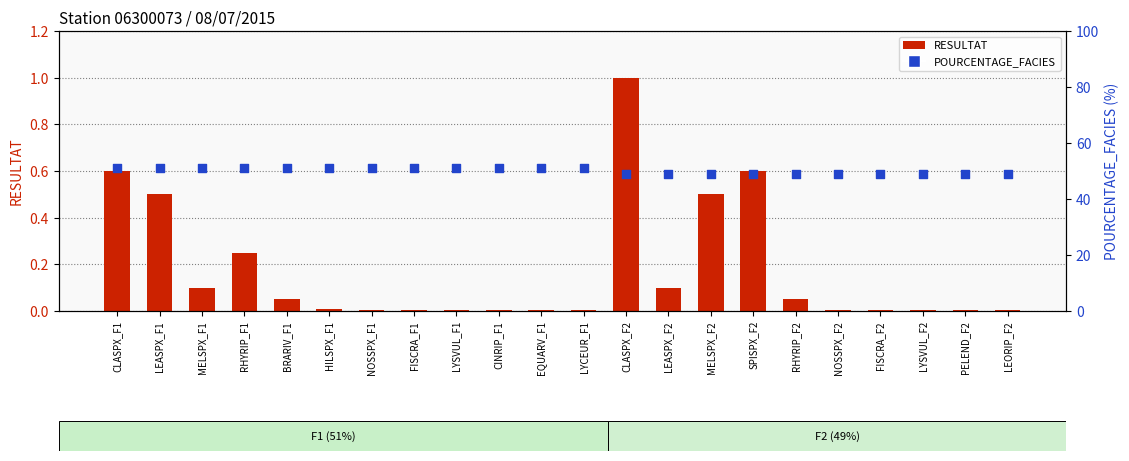

At how many categories does at least one series exceed 16?

22